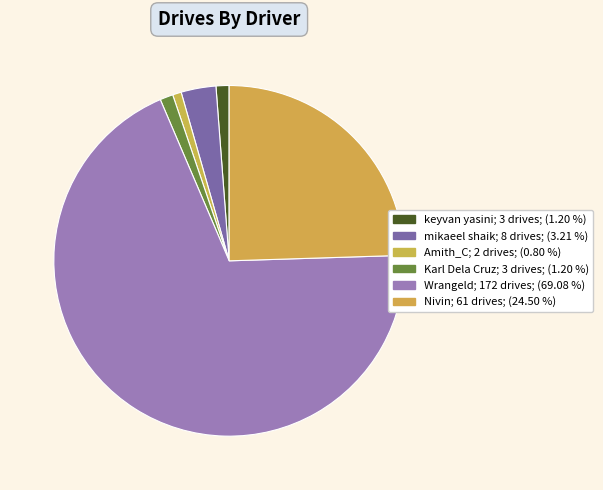

Count the number of slices in the pie.

6